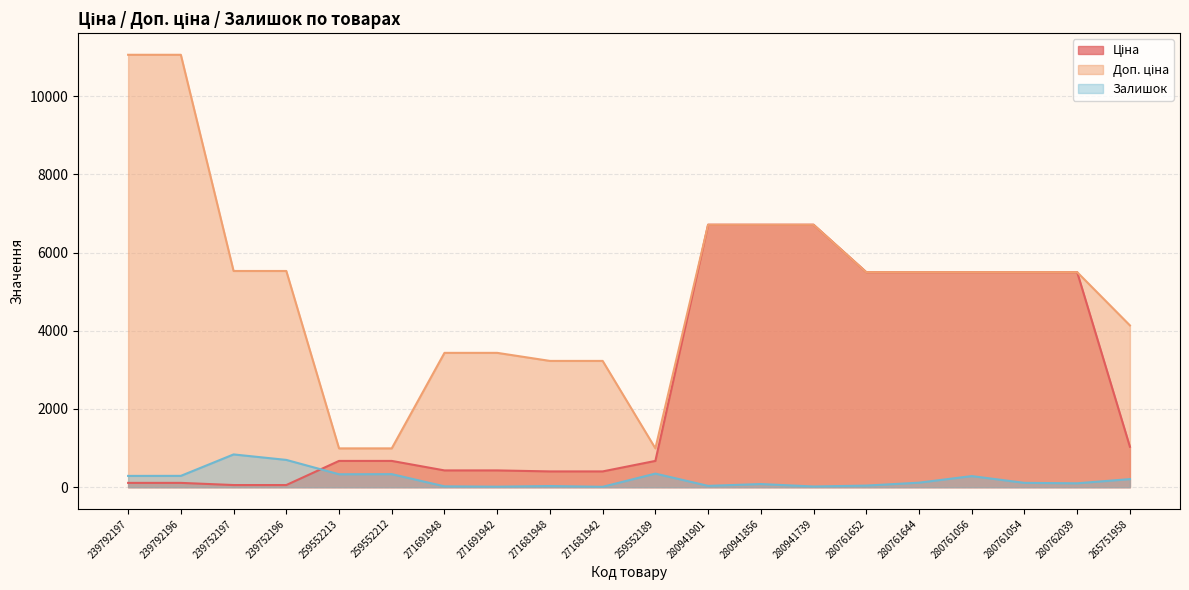

What is the lowest value of the Доп. ціна series?

992.7